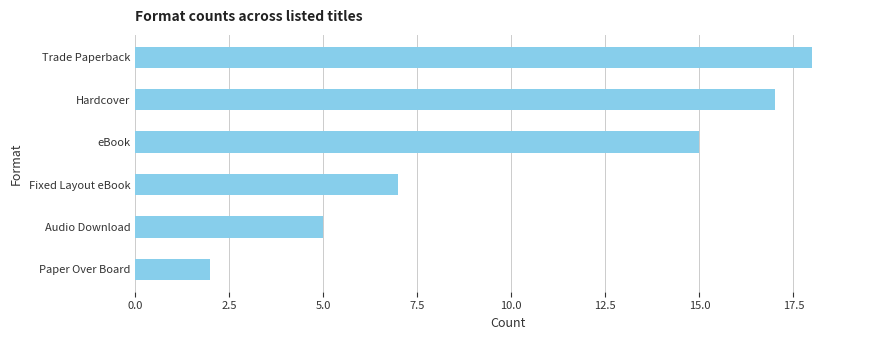

Reading top to bottom, extract all data points from this chart.

18	17	15	7	5	2